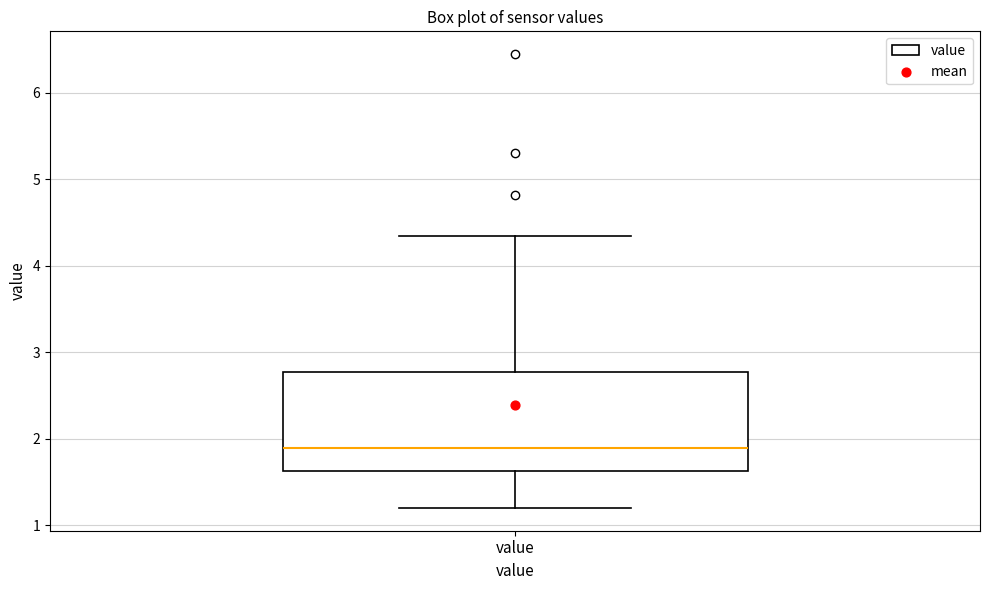

Read this box plot against the y-axis: the position of the median line, the range covered by the box, and the ends of both whiskers. The values are not printed on the chart, so give them approximately, as read against the axis.

median 1.9, box 1.6 to 2.8, whiskers 1.2 to 4.4